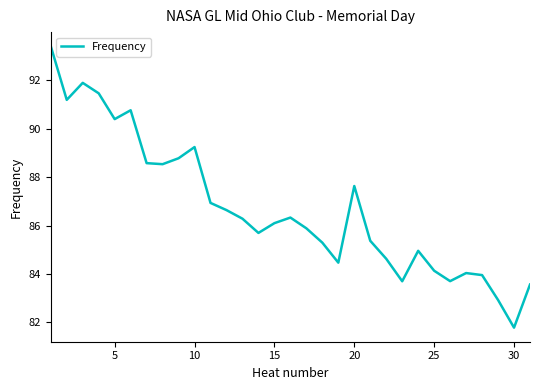

What is the minimum value shown in the chart?

81.8